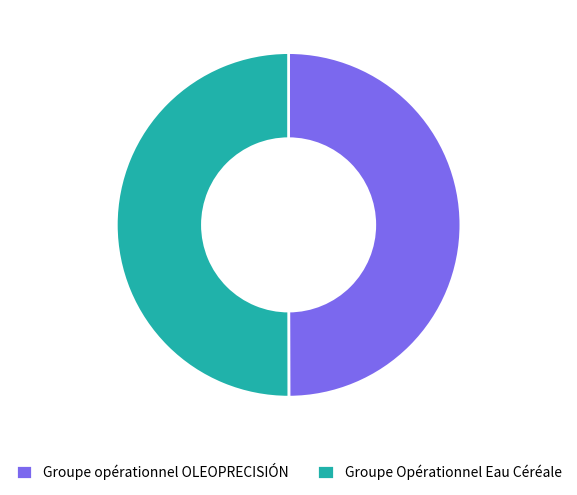

Approximately how many times larger is the value at Groupe Opérationnel Eau Céréale compared to Groupe opérationnel OLEOPRECISIÓN?

1.0